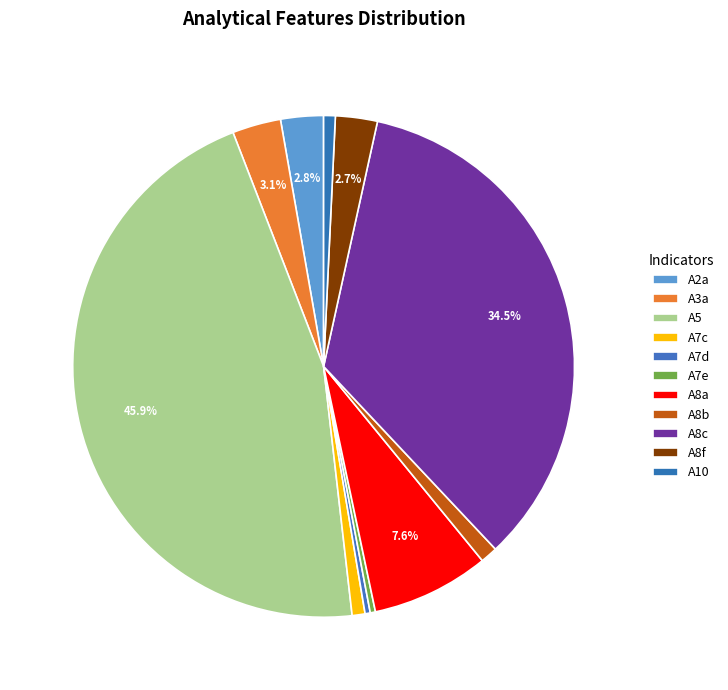

Rank the categories by value from lowest to highest.

A7d, A7e, A10, A7c, A8b, A8f, A2a, A3a, A8a, A8c, A5